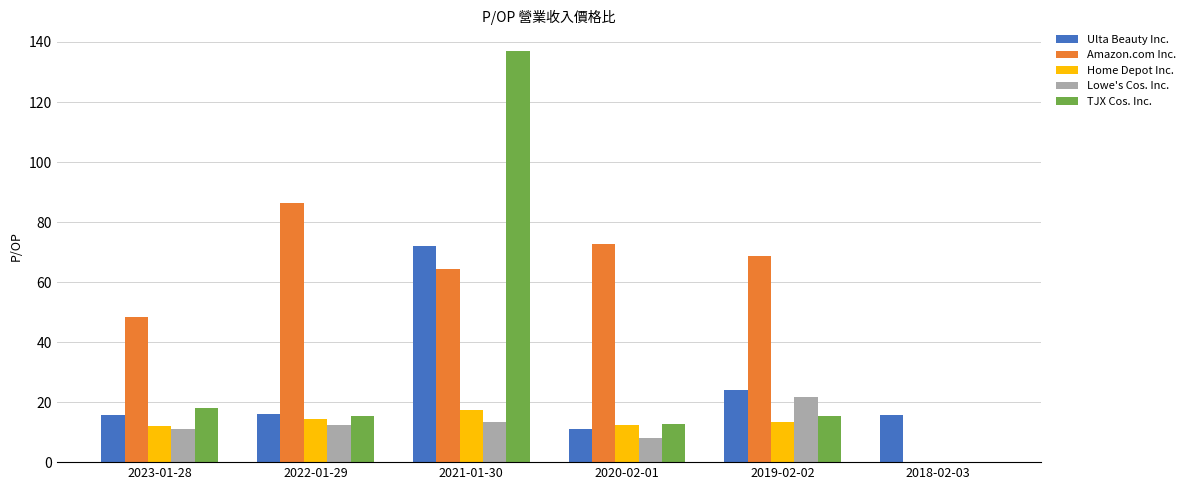

What is the total value across all series at 2021-01-30?

304.2